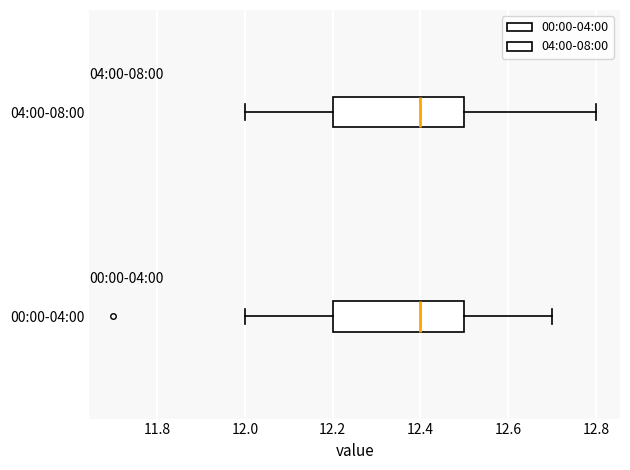

Reading bottom to top, transcribe this box plot: for each box, give where its median line is, the range the box spans, and where its two whiskers end, as read against the x-axis. The values are not printed on the chart, so give them approximately, as read against the axis.

00:00-04:00: median 12.4, box 12.2 to 12.5, whiskers 12.0 to 12.7
04:00-08:00: median 12.4, box 12.2 to 12.5, whiskers 12.0 to 12.8